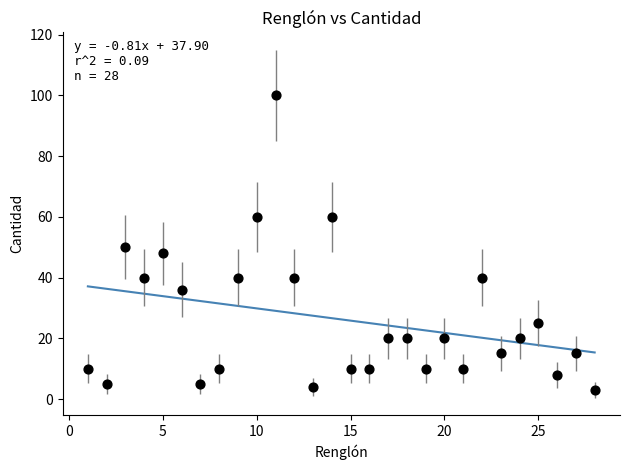

What is the range of Y values (max minus min)?

97